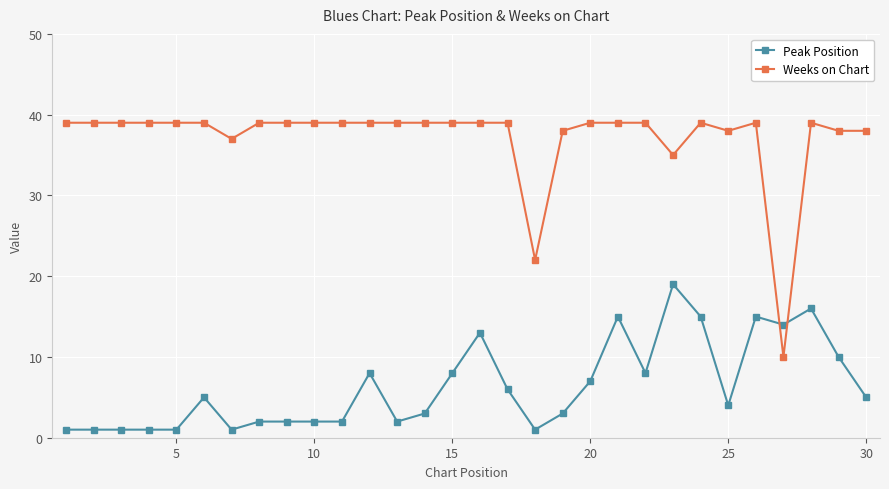

What is the sum of all Peak Position values?

191